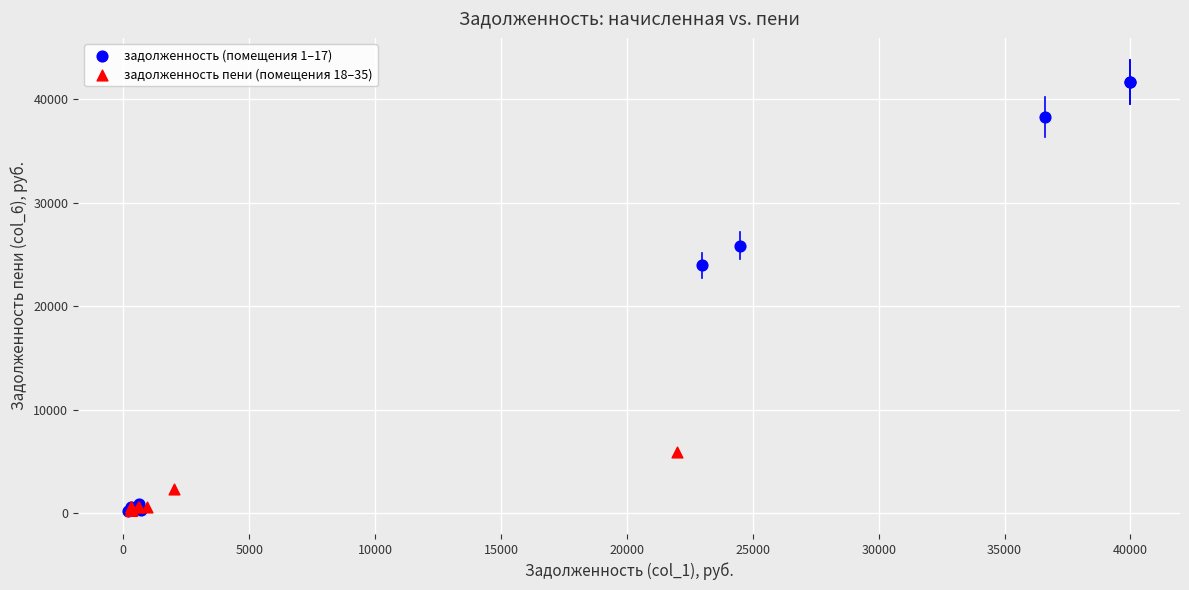

What are all the series names shown in the legend?

задолженность (помещения 1–17), задолженность пени (помещения 18–35)